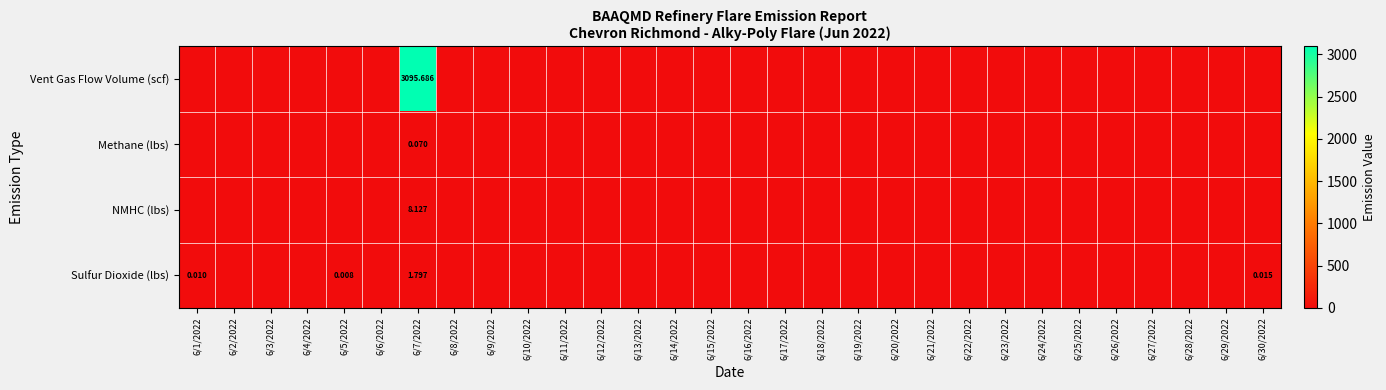

At which label does NMHC (lbs) reach its minimum?

6/1/2022